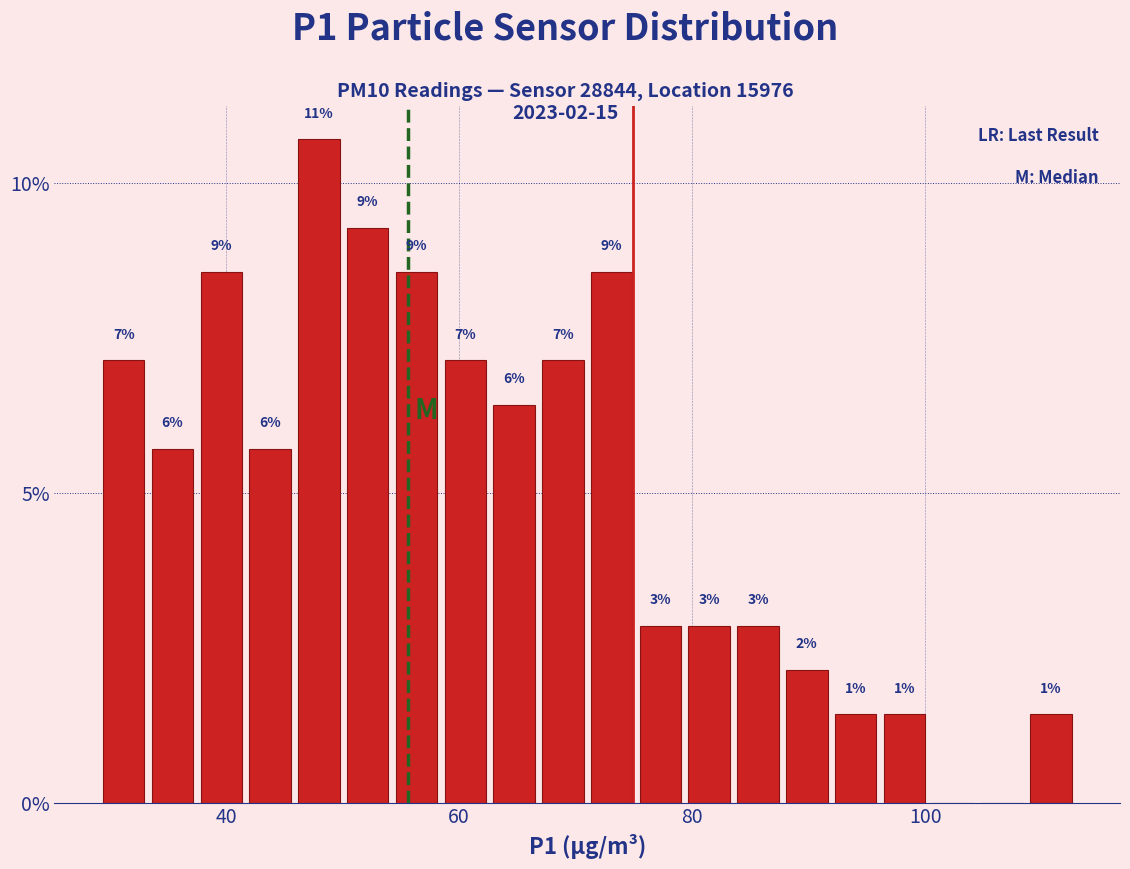

Around what value on the x-axis is the tallest bar? Give the approximate position of its centre, as read against the axis.

48